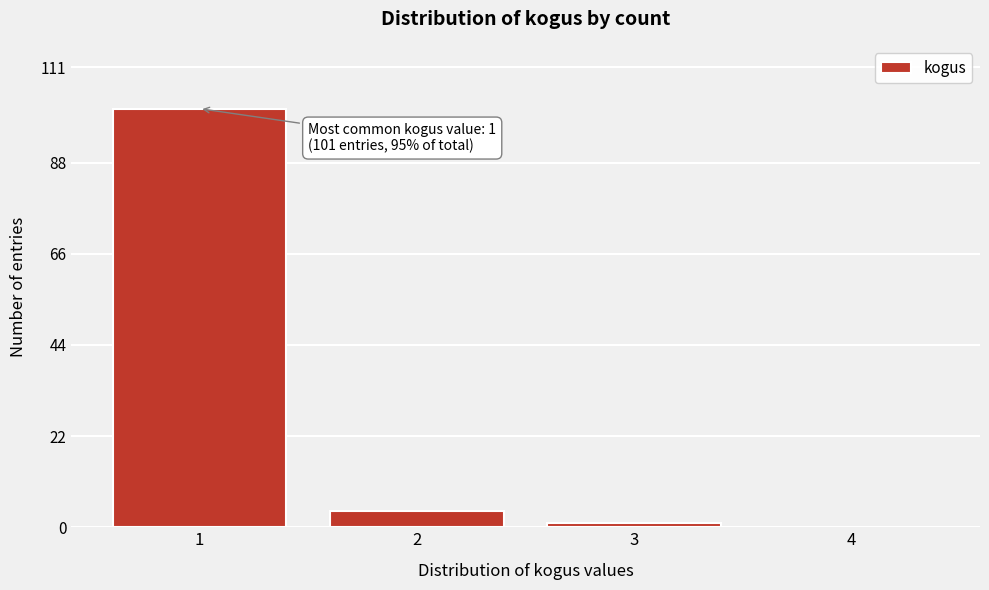

Reading left to right, transcribe all the data shown in this chart.

1=101	2=4	3=1	4=0